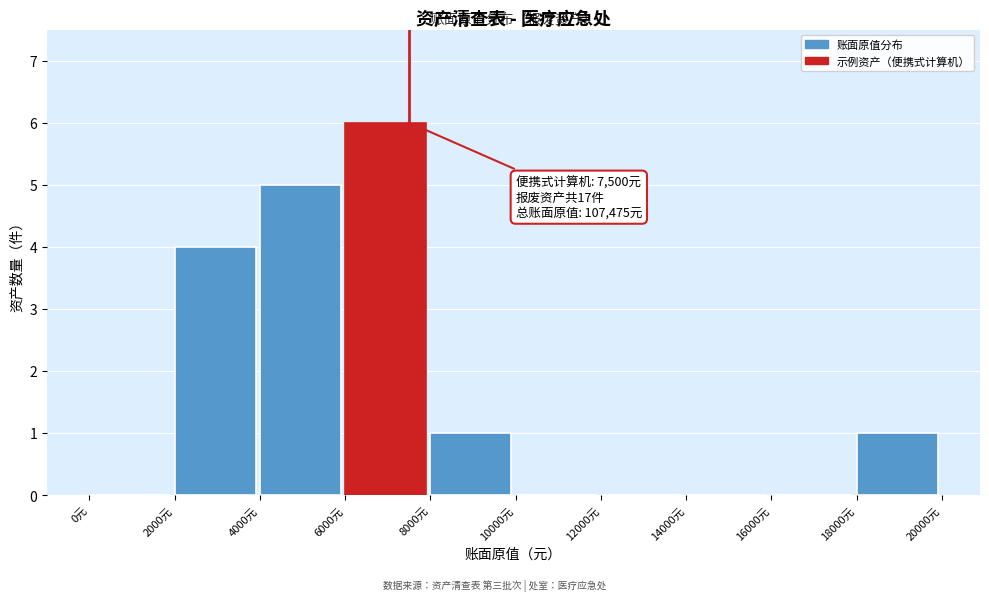

Which range on the x-axis has the tallest bar?

6000 to 8000